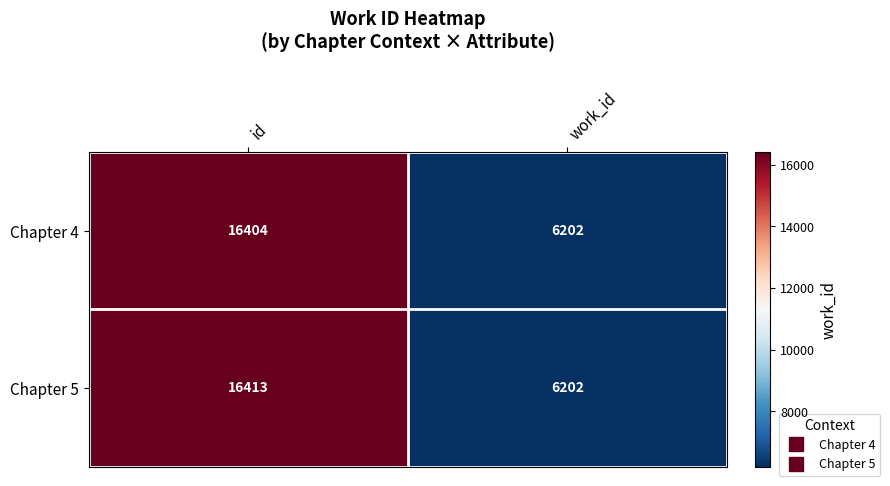

Is the value of Chapter 4 at id greater than the value of Chapter 5 at work_id?

Yes